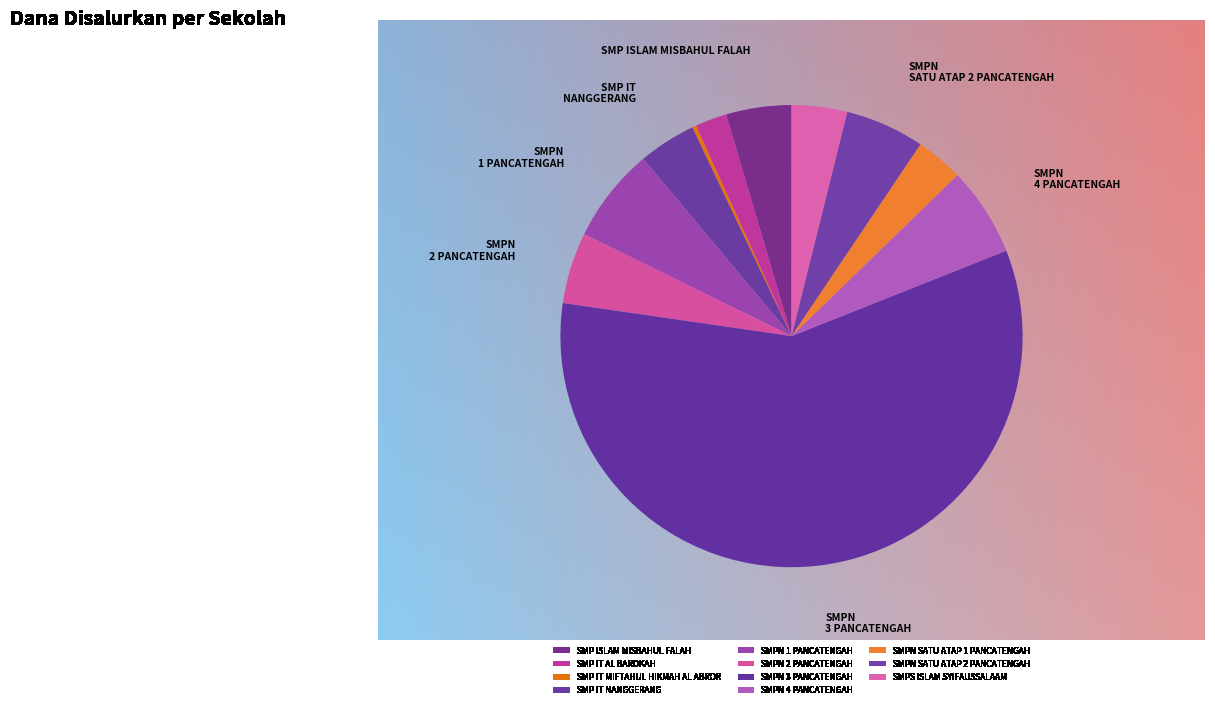

Combined, do SMP ISLAM MISBAHUL FALAH and SMP IT AL BAROKAH account for over 50%?

No